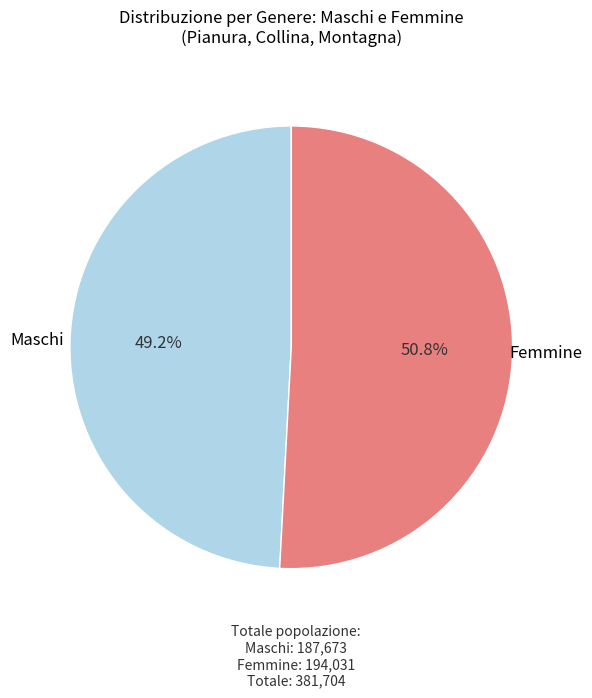

To the nearest percent, what is the difference between the largest and smallest slice percentages?

2%